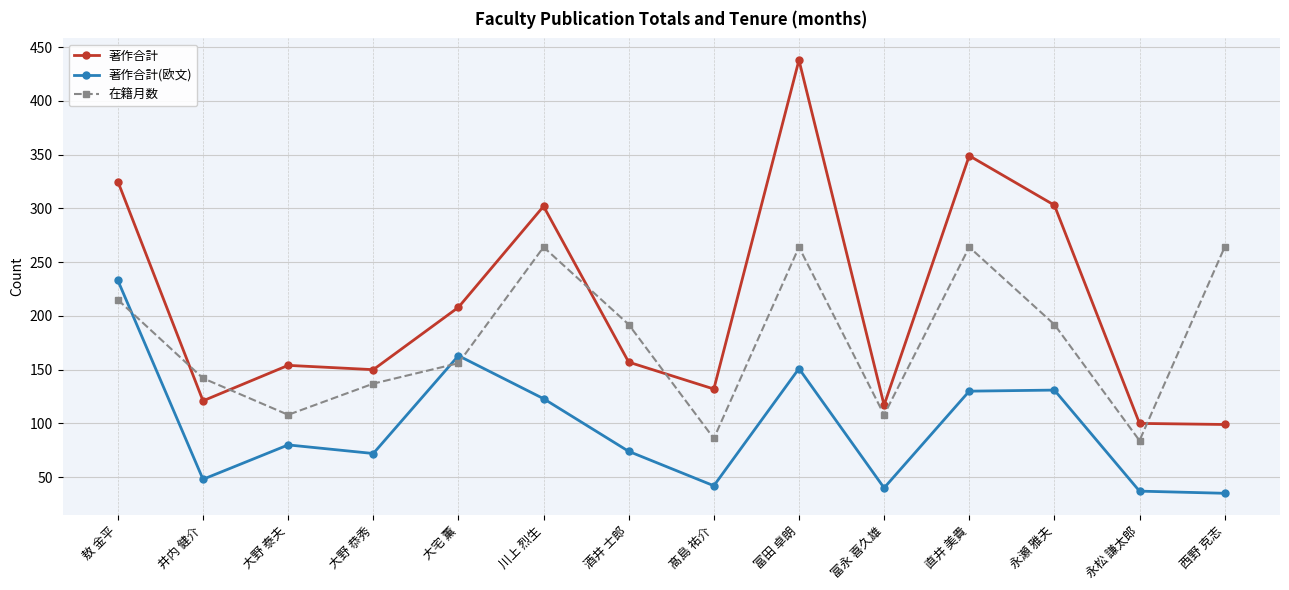

The value of 在籍月数 at 大野 泰夫 is 157. True or false?

False